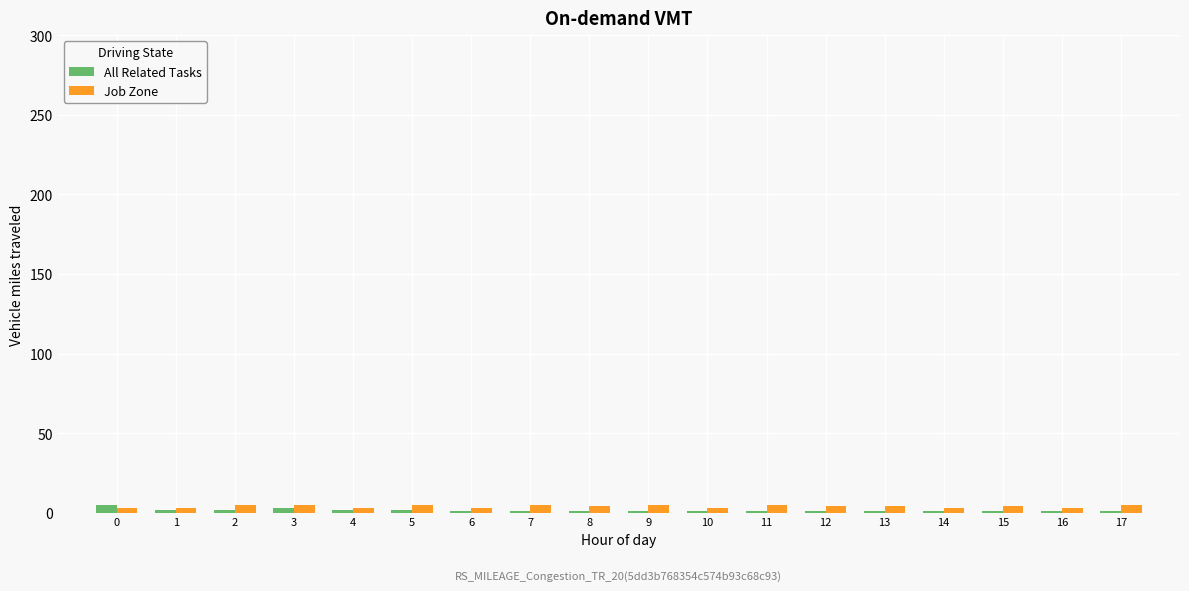

What are all the series names shown in the legend?

All Related Tasks, Job Zone